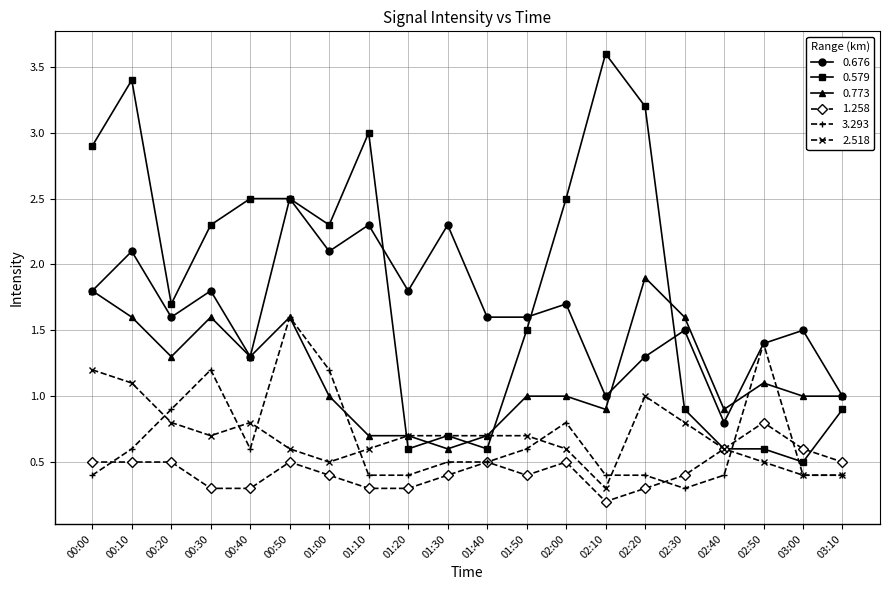

How many lines are shown in the chart?

6